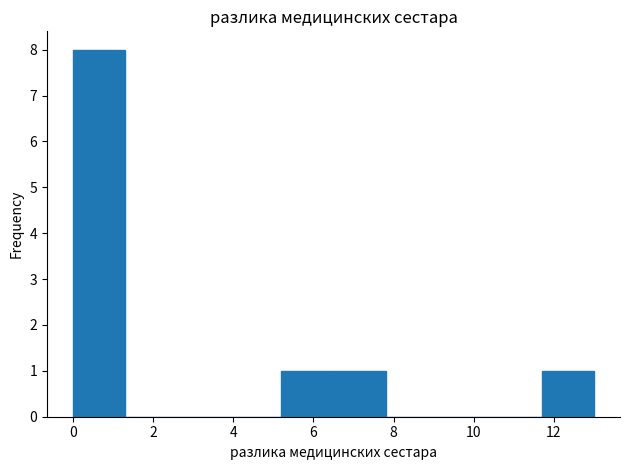

Reading left to right, list every bar in this chart as the range it spans on the x-axis followed by its height. Neither the bar edges nor the heights are printed on the chart, so give them approximately, as read against the axes.

0.0 to 1.3: 8
1.3 to 2.6: 0
2.6 to 3.9: 0
3.9 to 5.2: 0
5.2 to 6.5: 1
6.5 to 7.8: 1
7.8 to 9.1: 0
9.1 to 10.4: 0
10.4 to 11.7: 0
11.7 to 13.0: 1